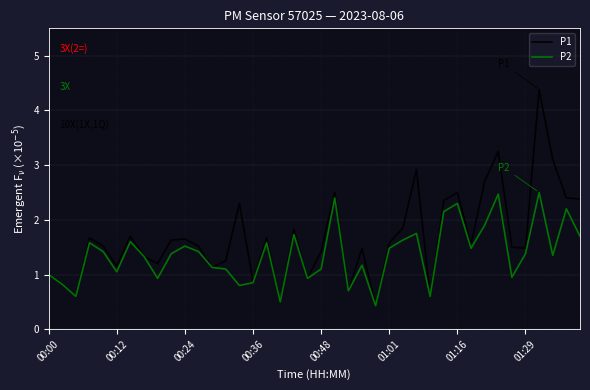

List the series in order of their peak value, highest first.

P1, P2